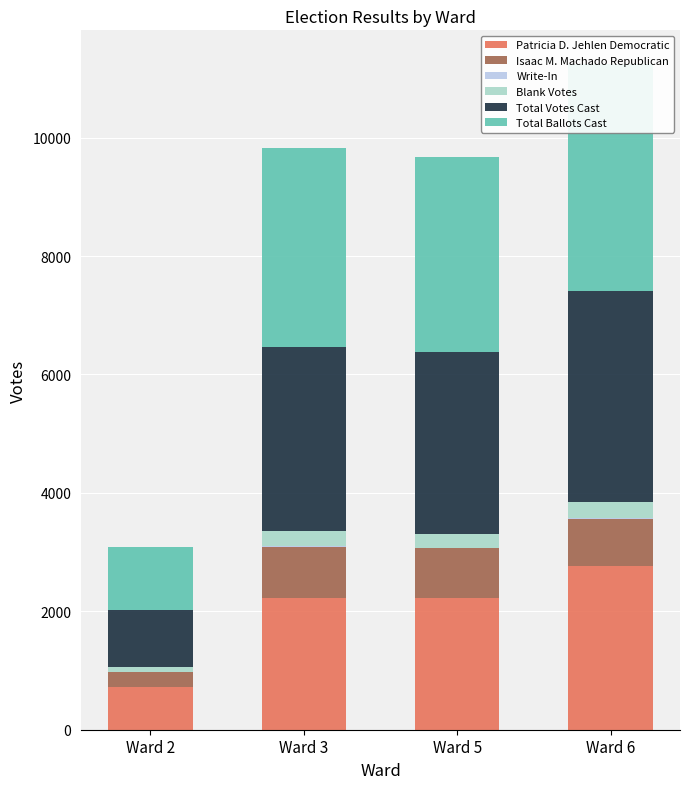

Between Ward 3 and Ward 5, which series saw the biggest shift?

Total Ballots Cast